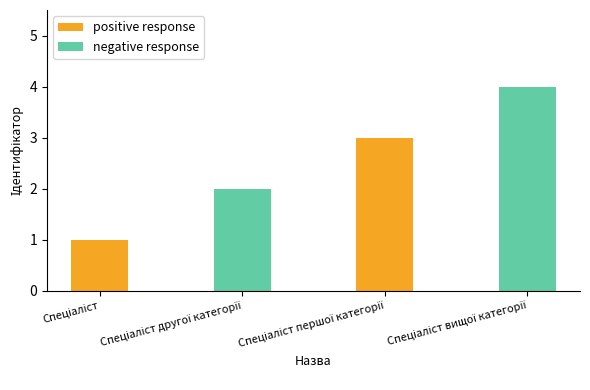

How many bars are there in total?

4